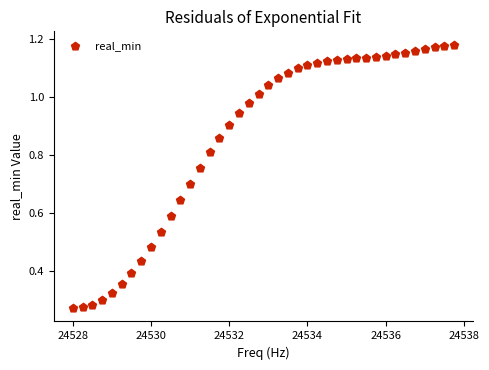

What is the range of X values (max minus min)?

9.8